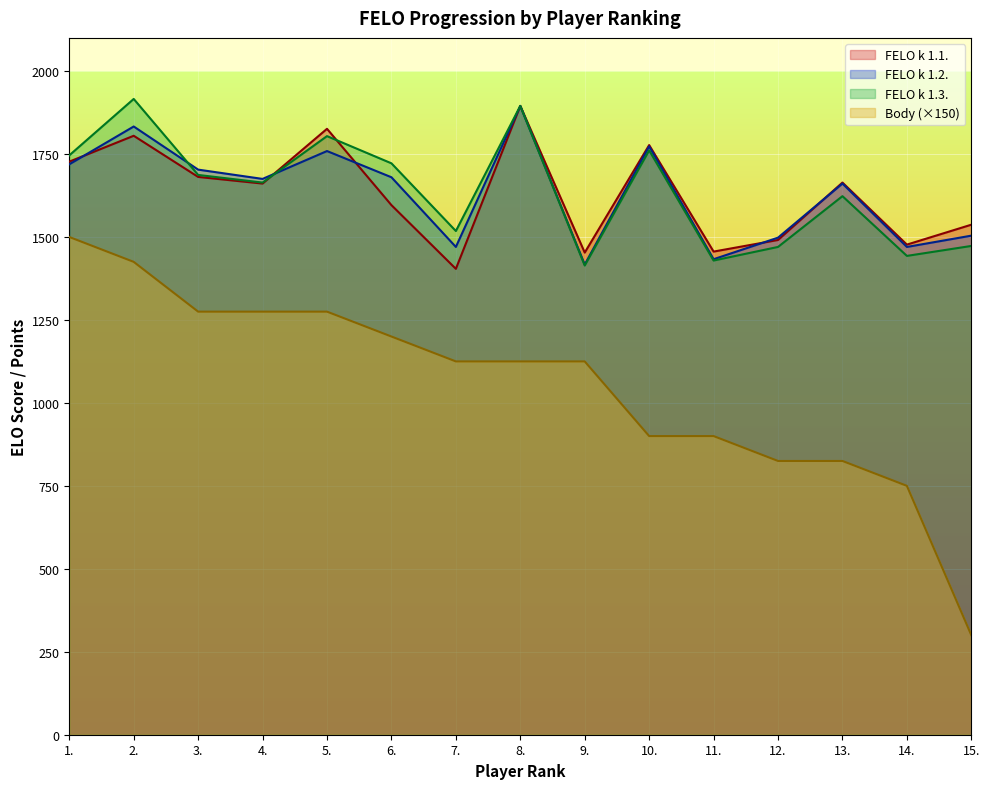

True or false: Body has a value of 643 at 4..

False